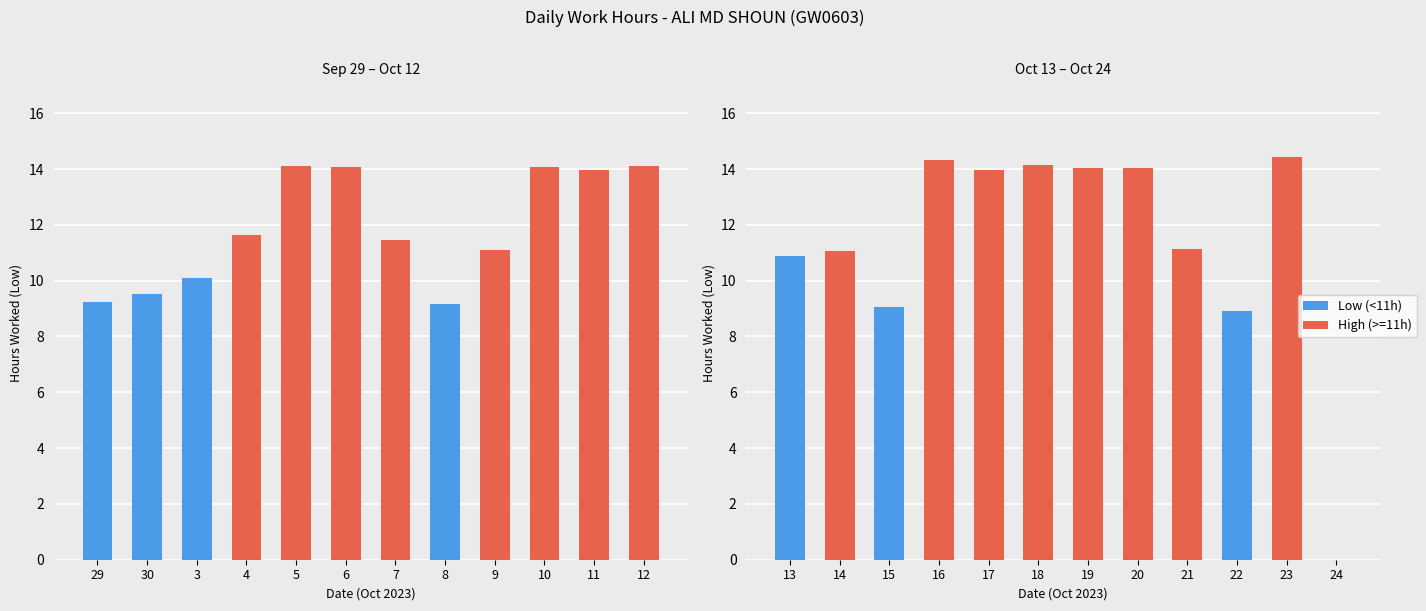

List the labels in order of value, largest first.

23, 16, 18, 5, 12, 10, 6, 19, 20, 11, 17, 4, 7, 21, 9, 14, 13, 3, 30, 29, 8, 15, 22, 24